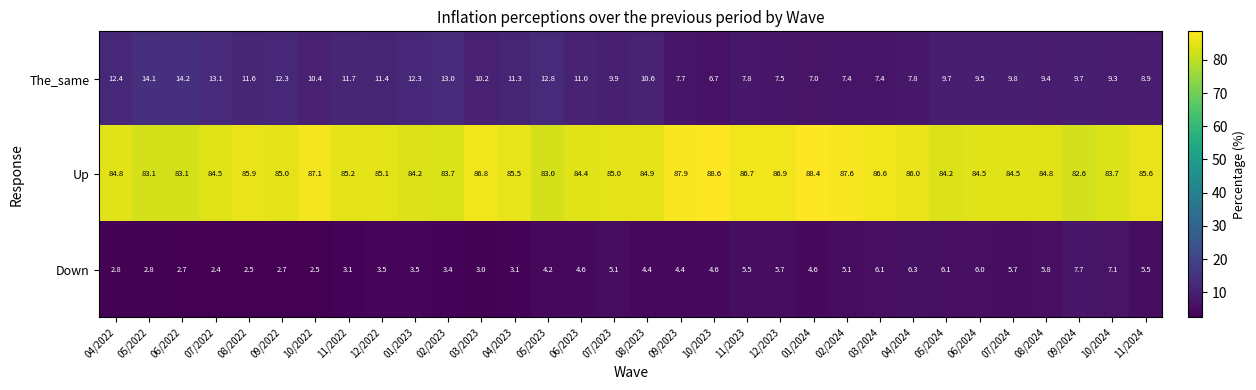

Which series has the largest total across all categories?

Up